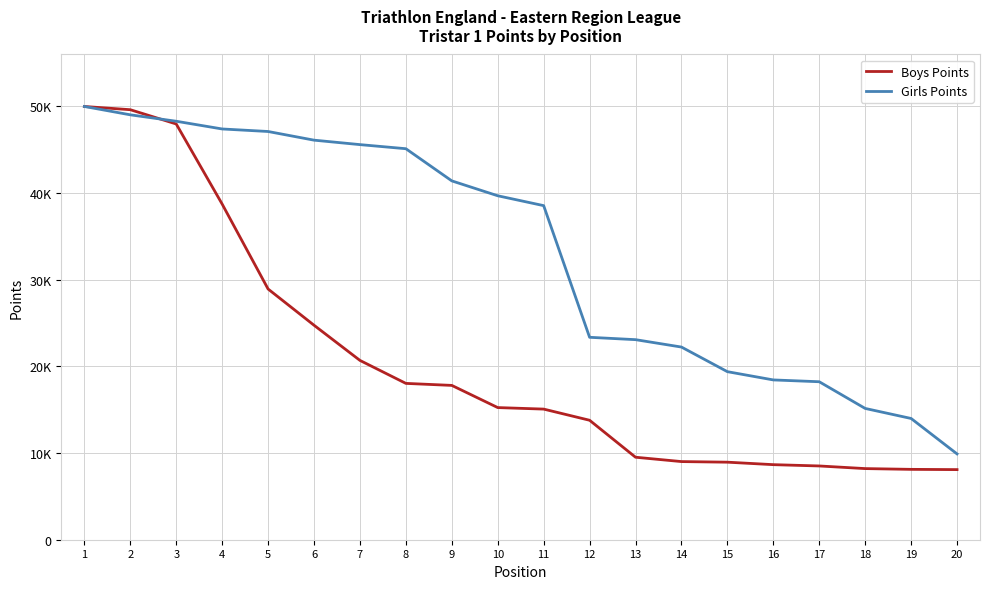

Is it true that Girls Points equals 47112.7 at 5?

True